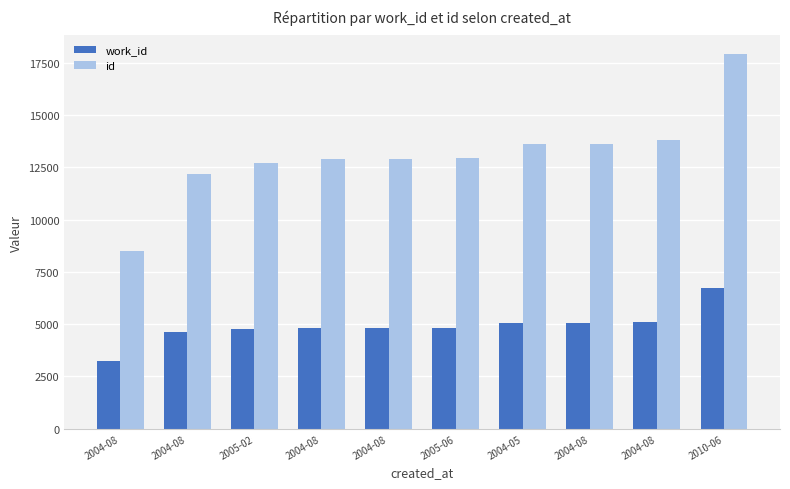

How many groups of bars are there?

10